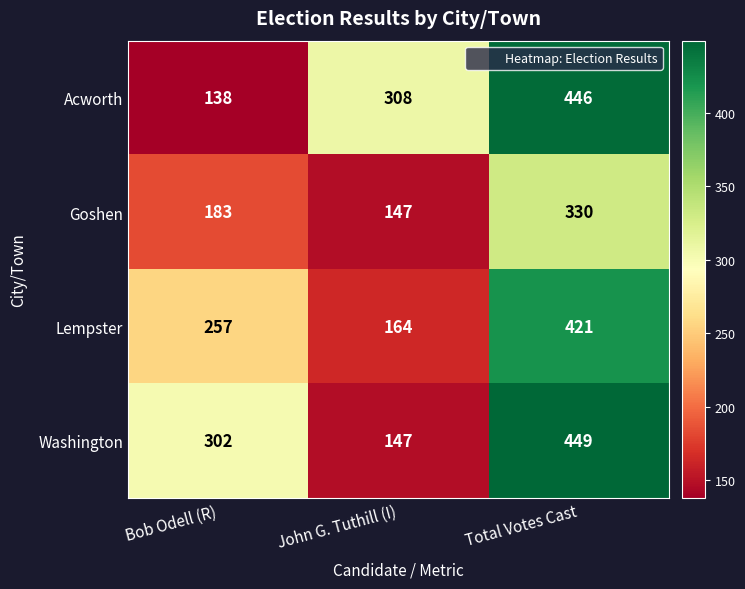

Rank the categories by Lempster value from highest to lowest.

Total Votes Cast, Bob Odell (R), John G. Tuthill (I)